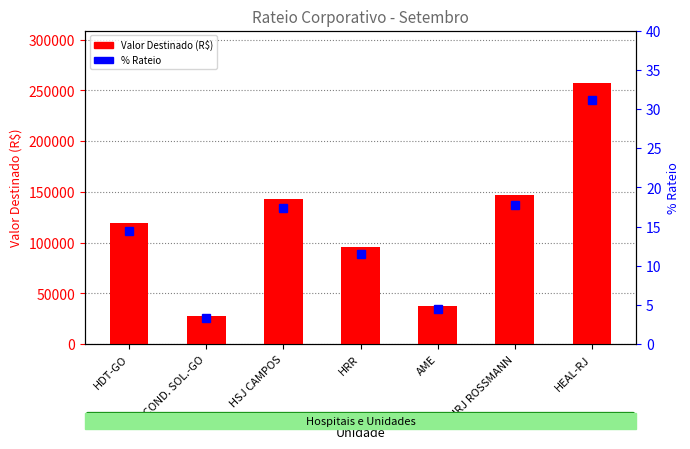

What is the spread (max minus min) of values at HEAL-RJ?

257408.4